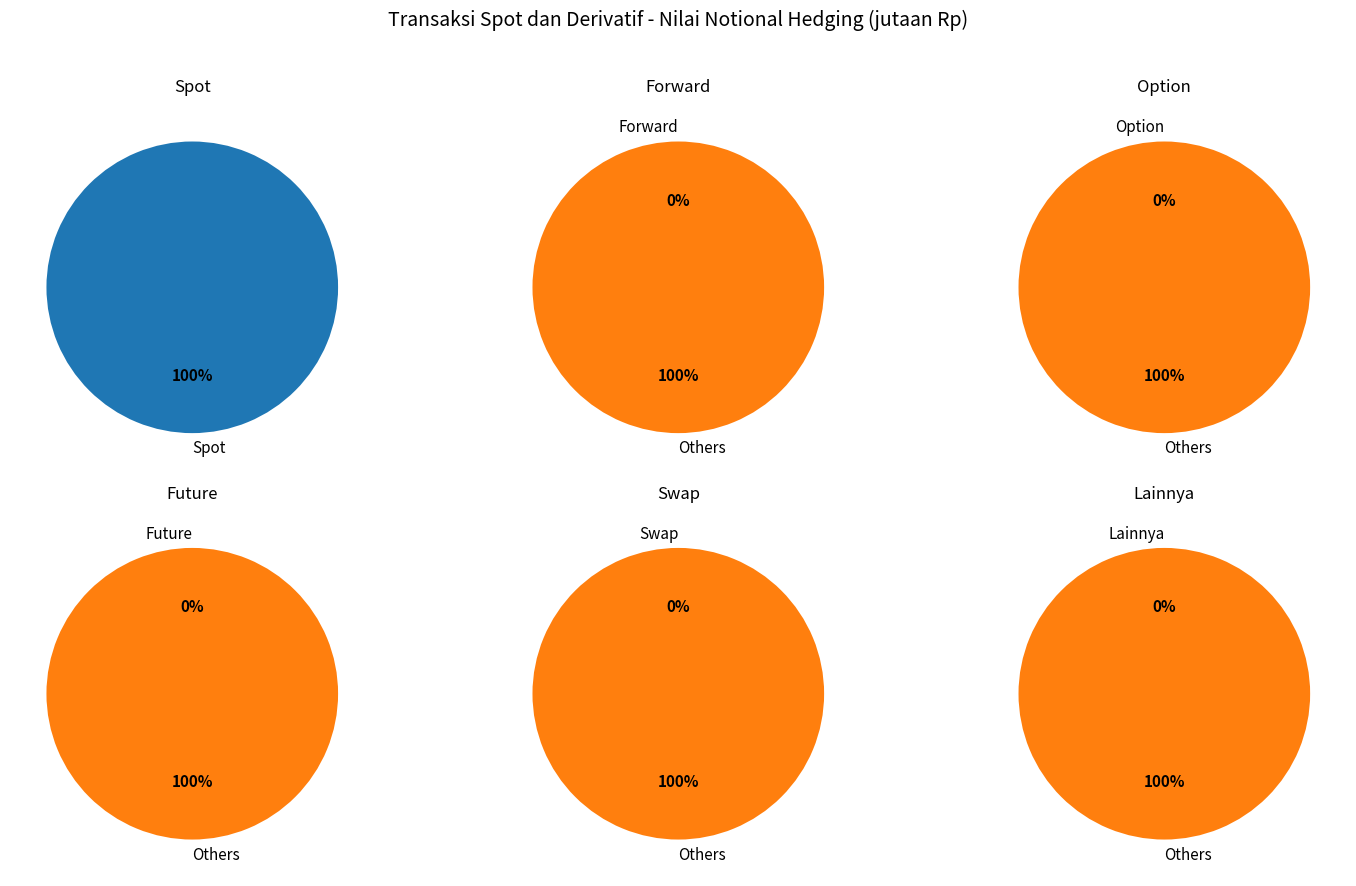

How many slices are in this pie chart?

6